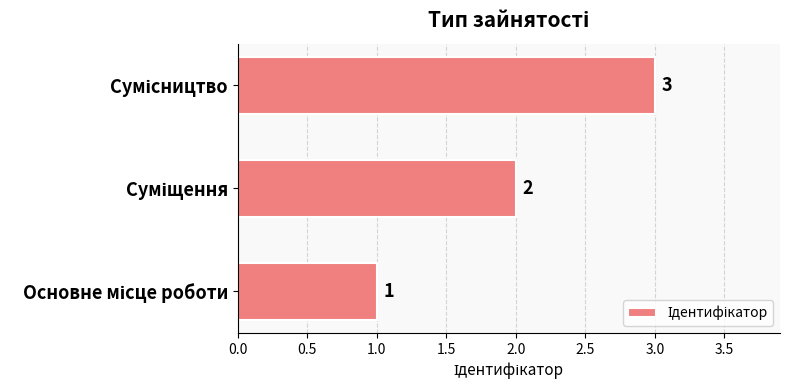

Count the values in the range 1 to 3.

3